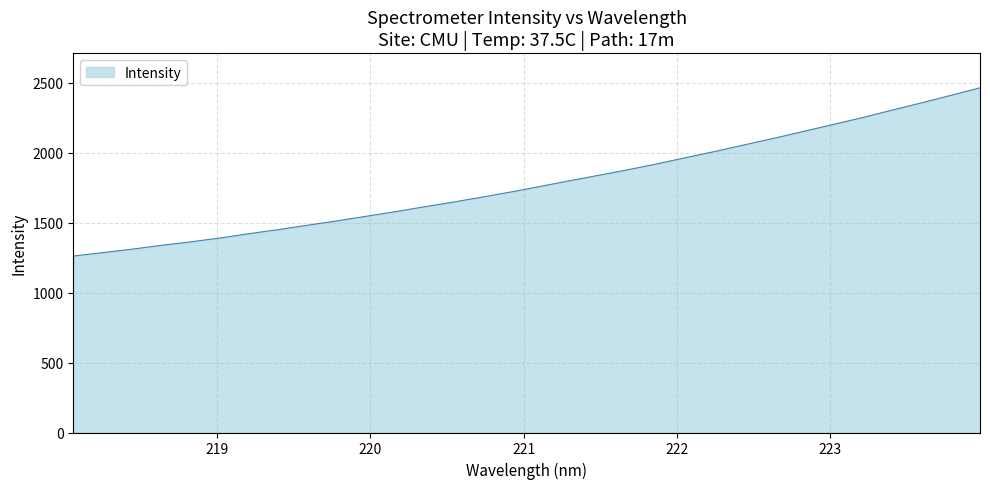

What is the minimum value shown in the chart?

1261.3